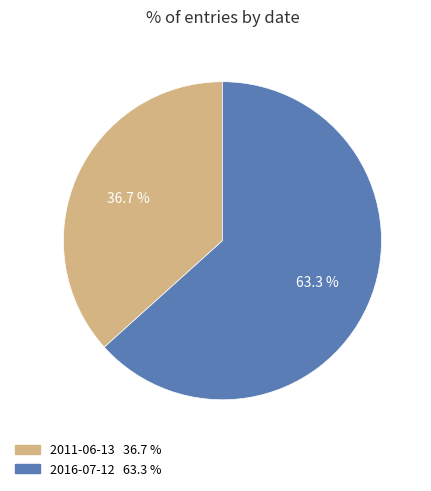

Rank the categories by value from highest to lowest.

2016-07-12, 2011-06-13